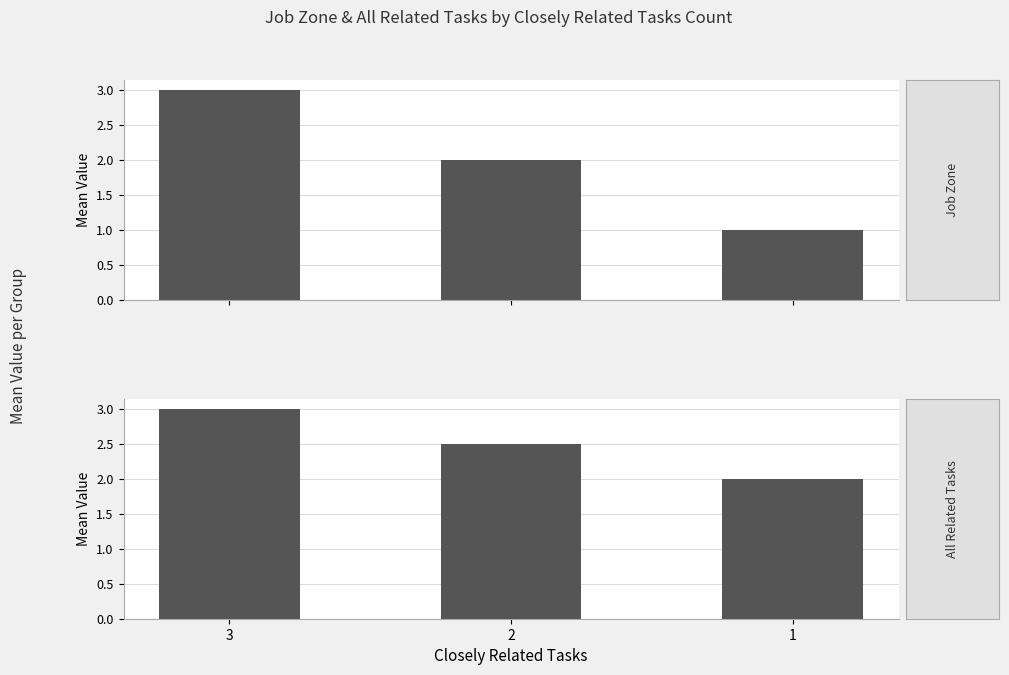

Is it true that All Related Tasks equals 2.5 at 2?

True